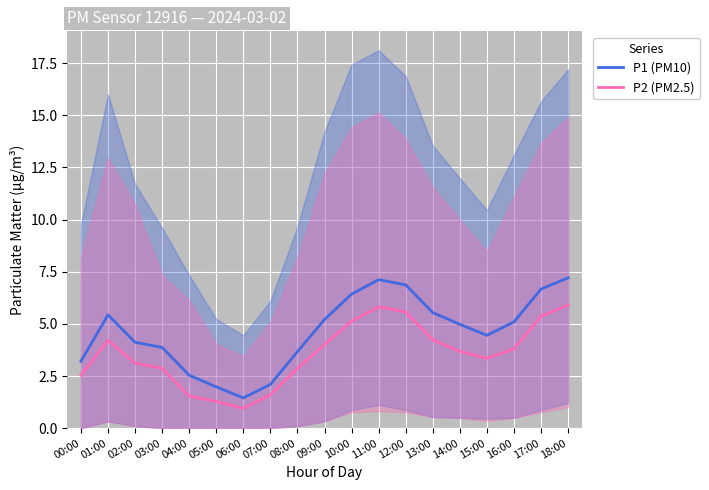

Which series has the widest spread of values?

P1 (PM10)